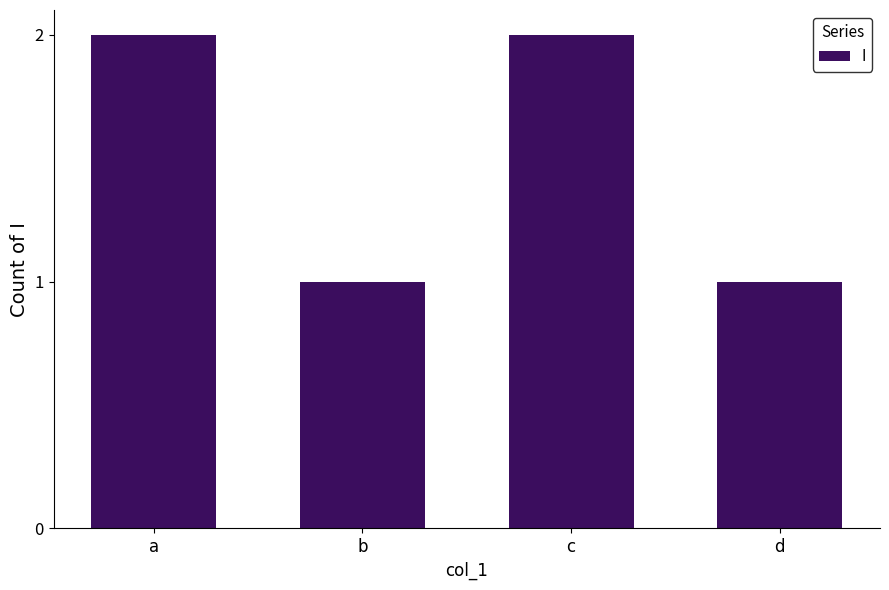

Between b and c, which is larger?

c